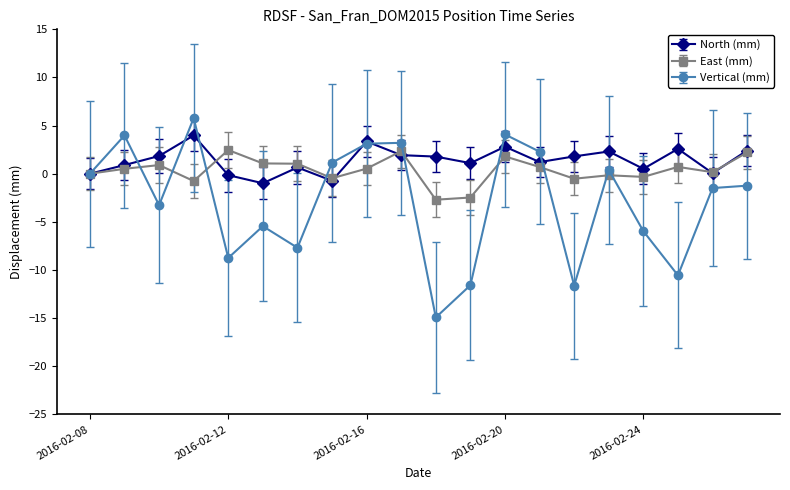

True or false: Vertical (mm) has more than 2 interior local peaks.

True